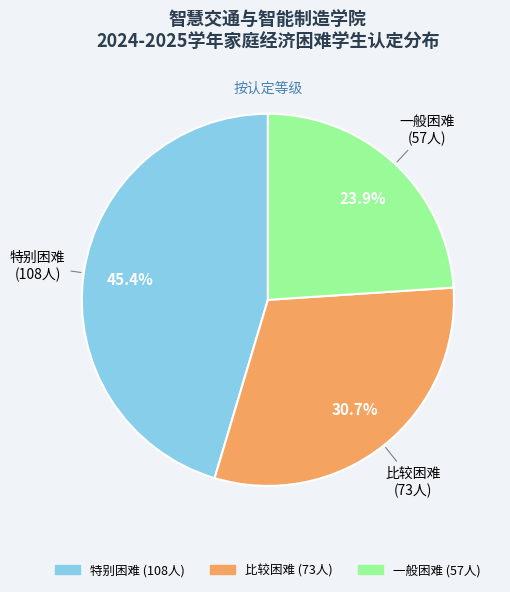

What percentage is the 比较困难 slice, to the nearest percent?

31%